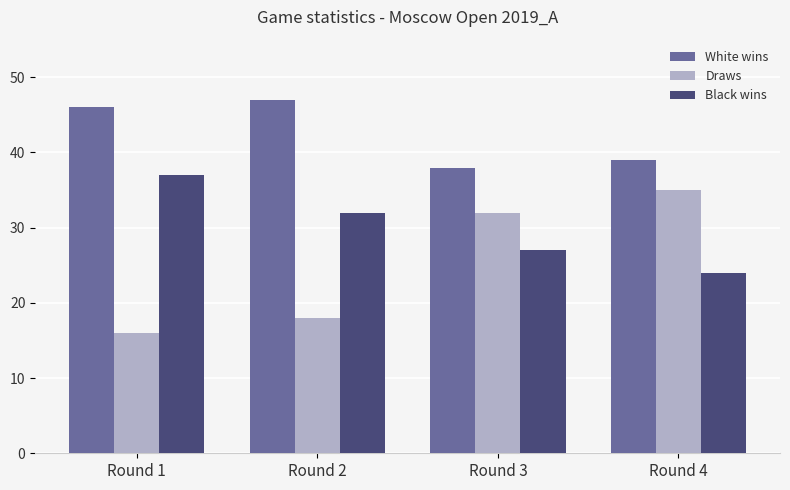

List the series in order of their overall mean, highest first.

White wins, Black wins, Draws